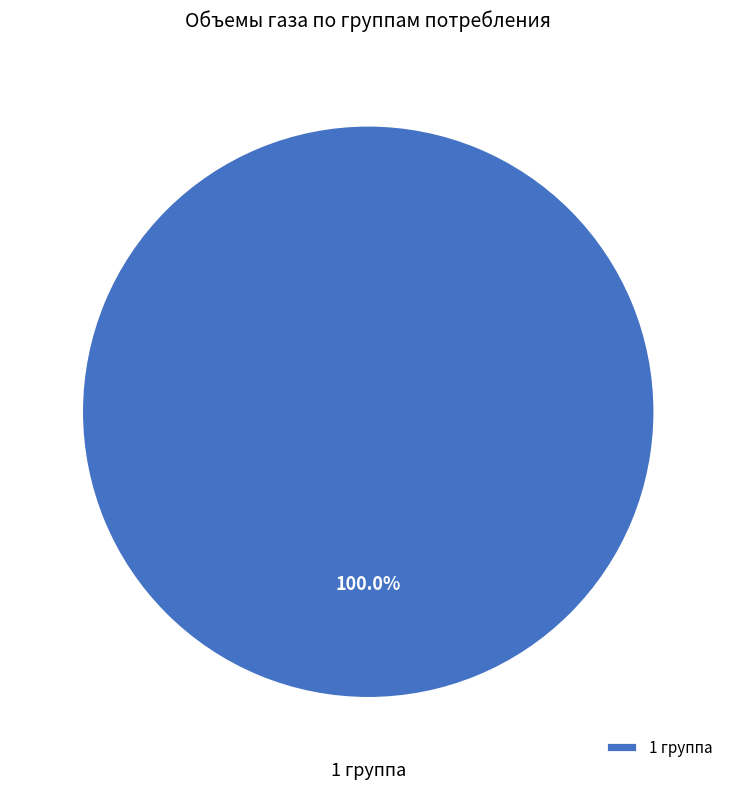

Does any single category account for the majority?

Yes